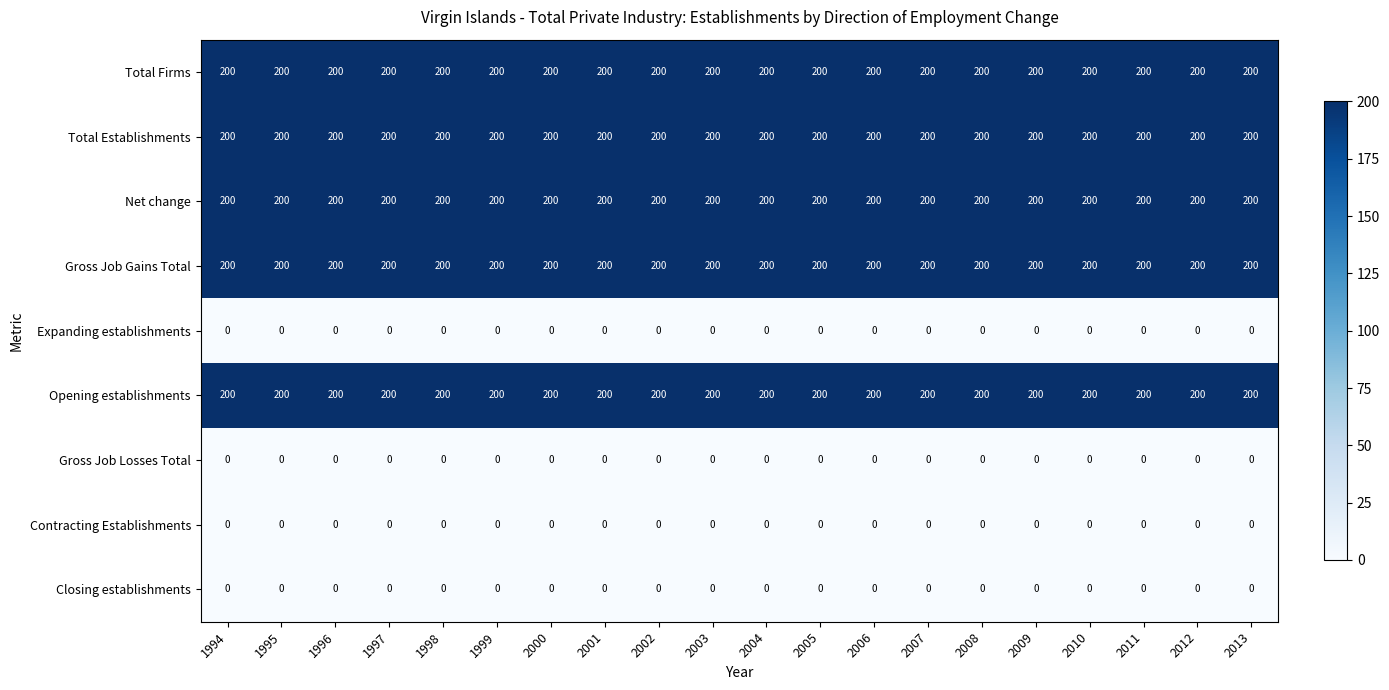

What is the total value across all series at 1996?

1000